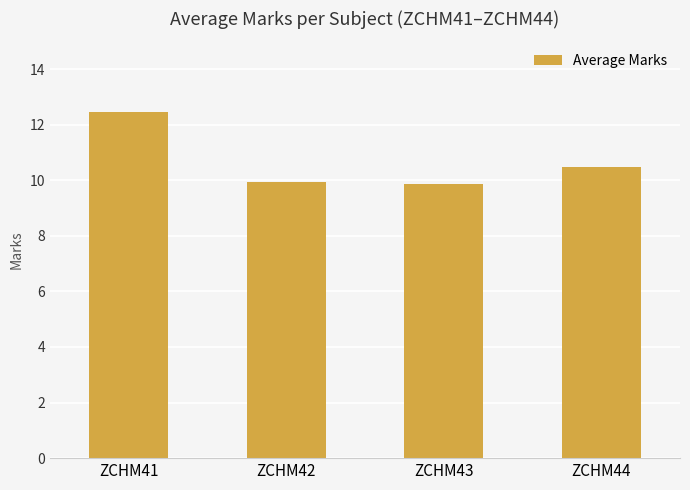

What is the greatest value displayed?

12.5